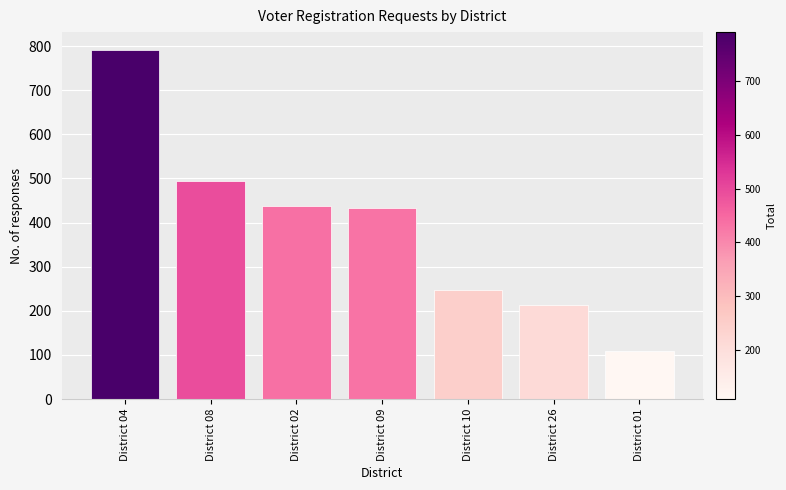

Are the bars grouped side by side (vs. stacked)?

No